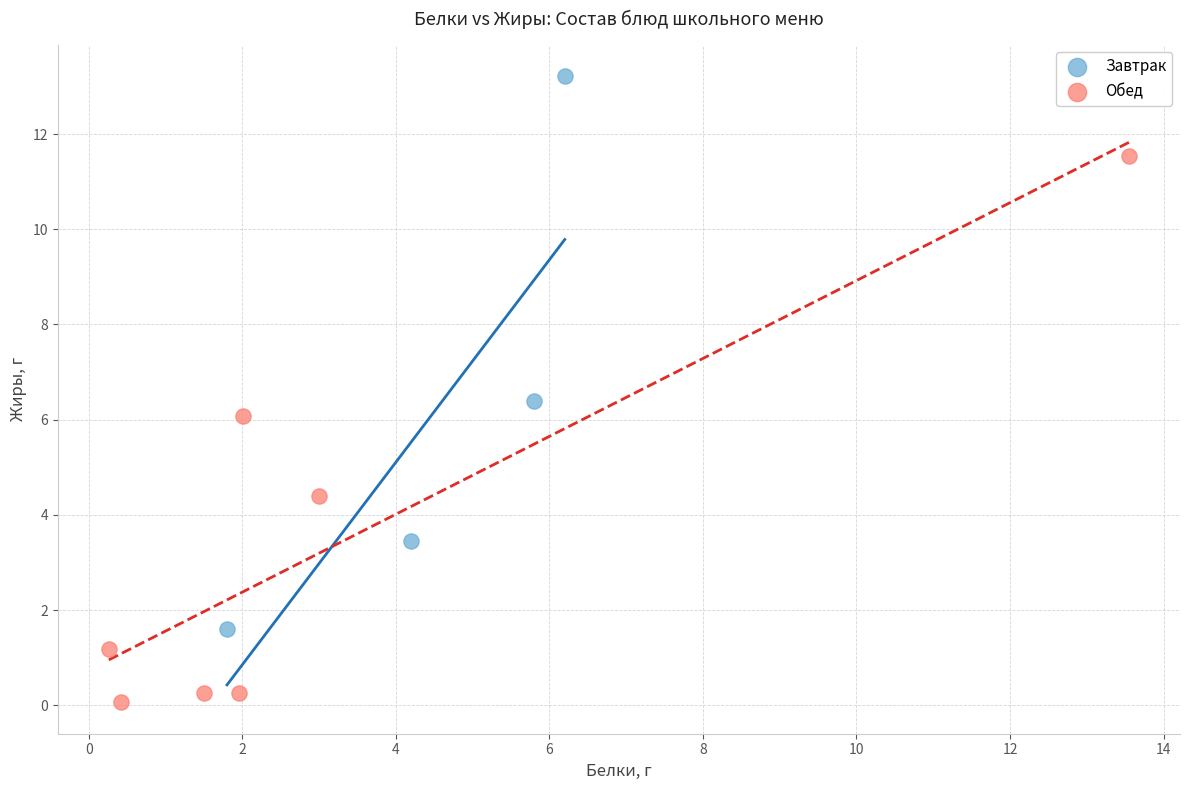

Which series contains the highest Y value?

Завтрак